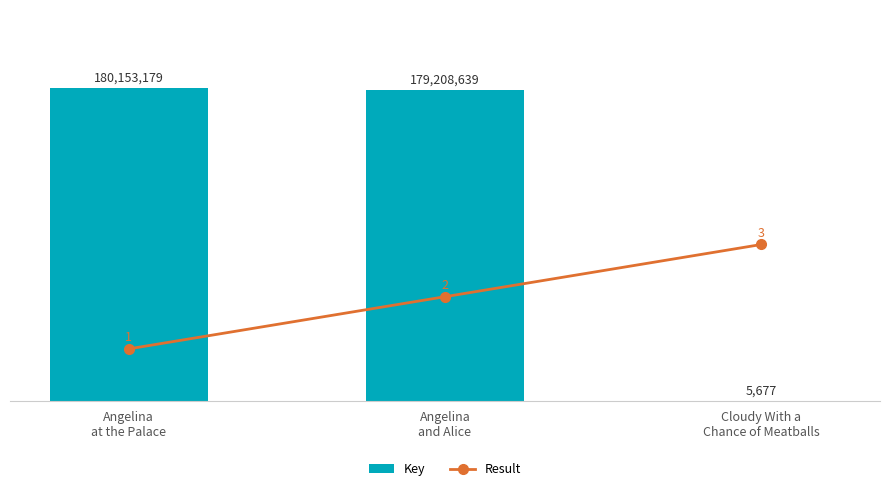

What are all the series names shown in the legend?

Key, Result